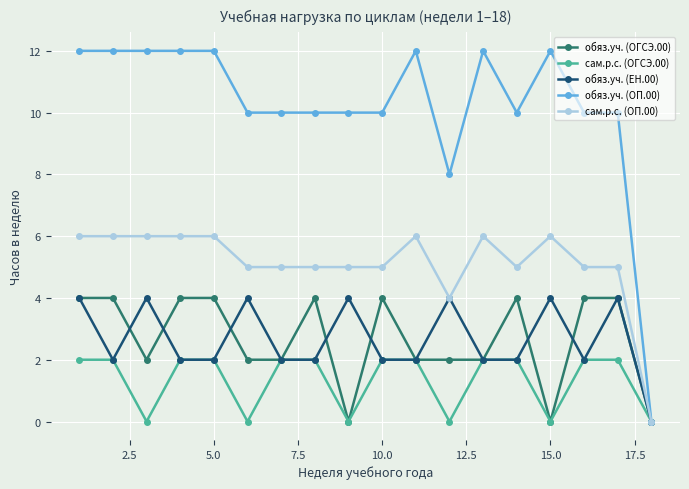

Which series has the widest spread of values?

обяз.уч. (ОП.00)